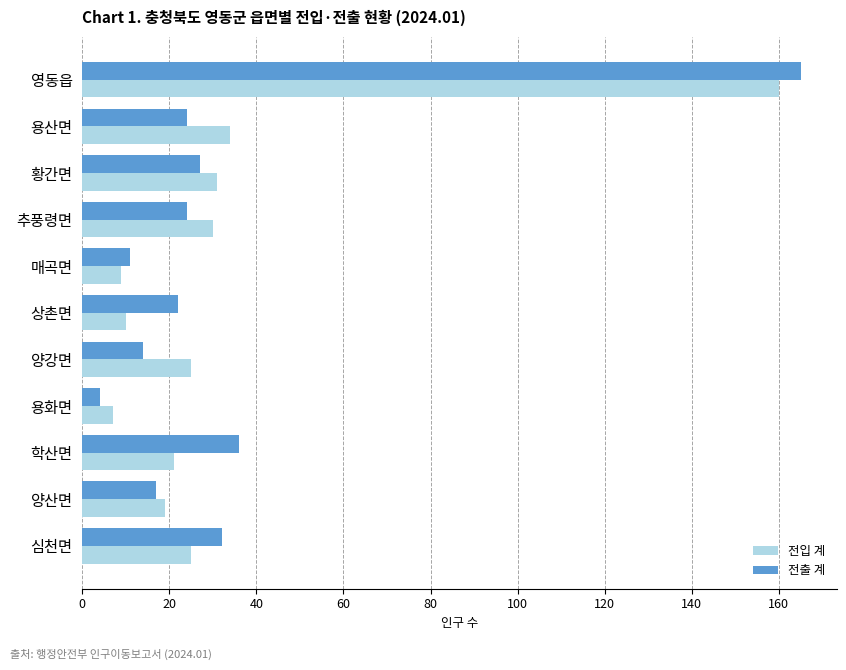

At 양강면, list the series in order from smallest to largest.

전출 계, 전입 계